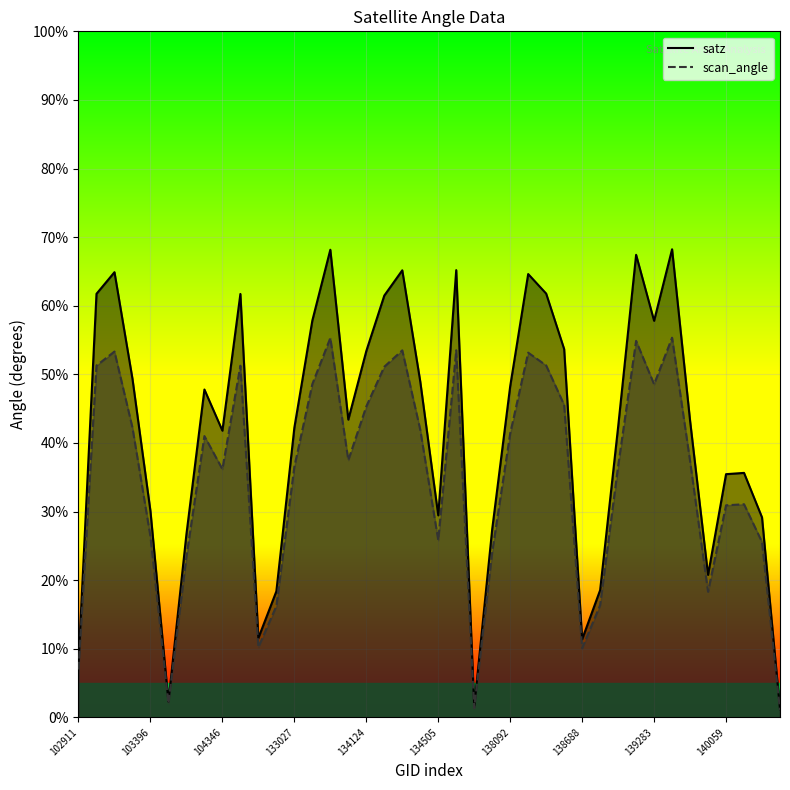

What is the difference between the maximum and minimum values in the scan_angle series?

54.3